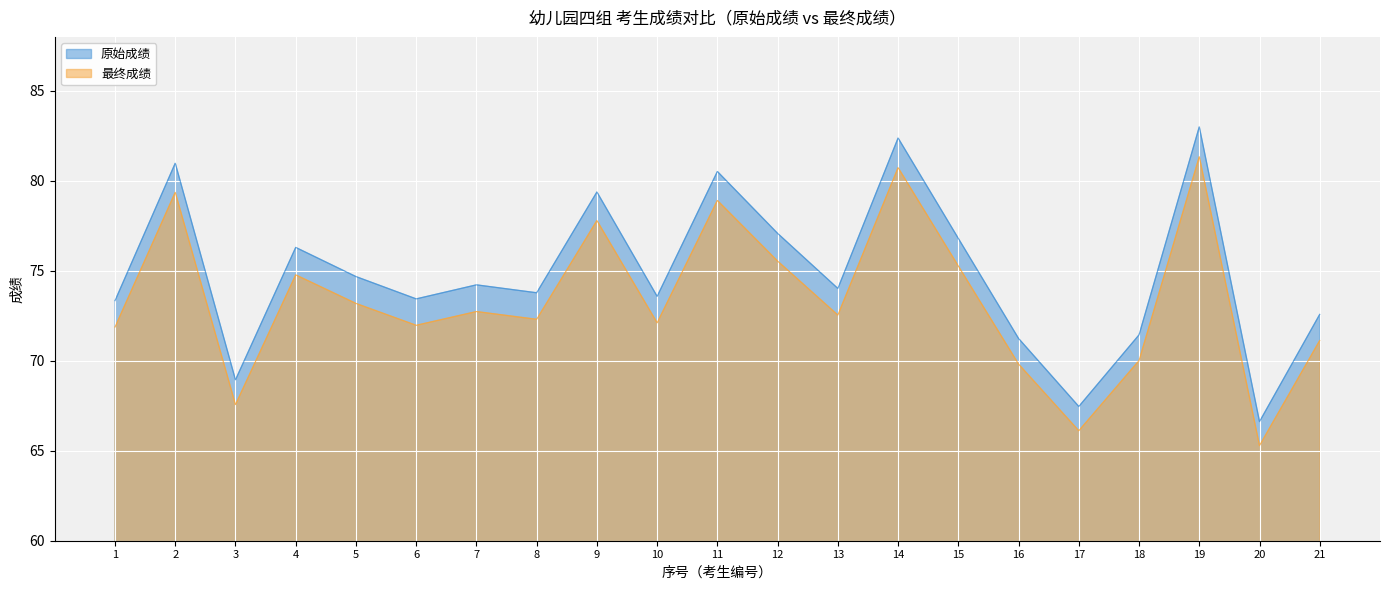

List the series in order of their overall mean, highest first.

原始成绩, 最终成绩